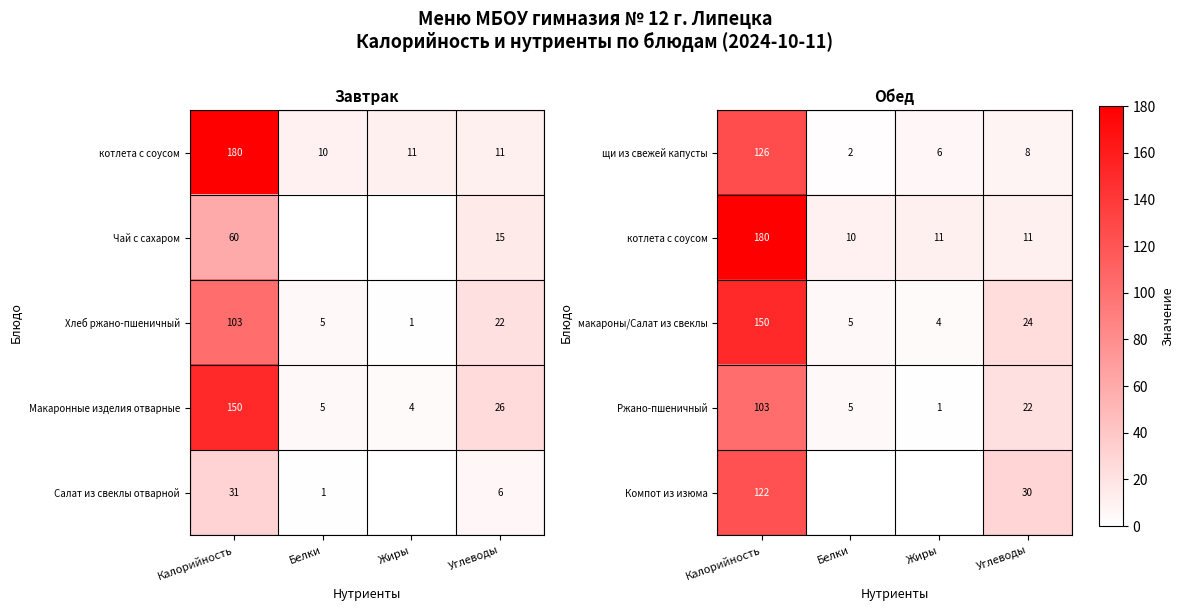

What is the maximum value for щи из свежей капусты?

126